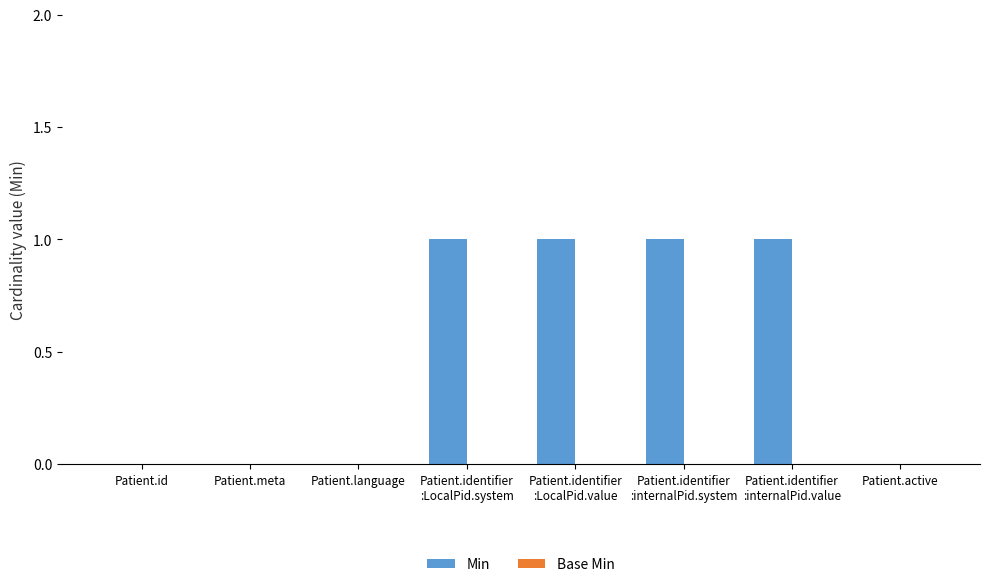

How many data points does each series have?

8